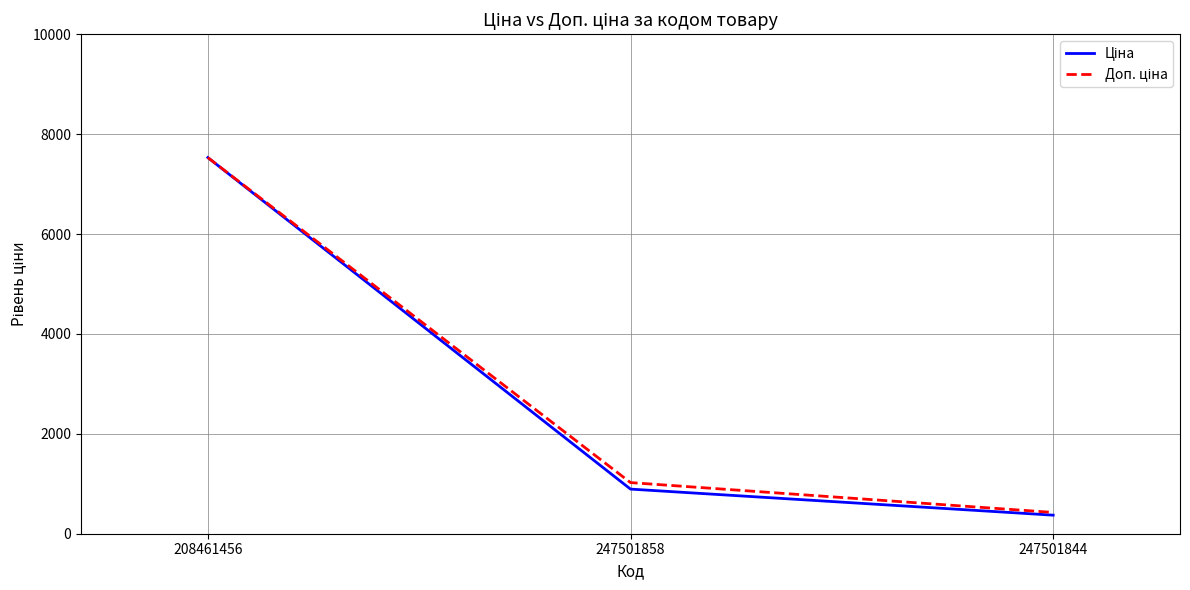

How many distinct data groups are displayed?

2